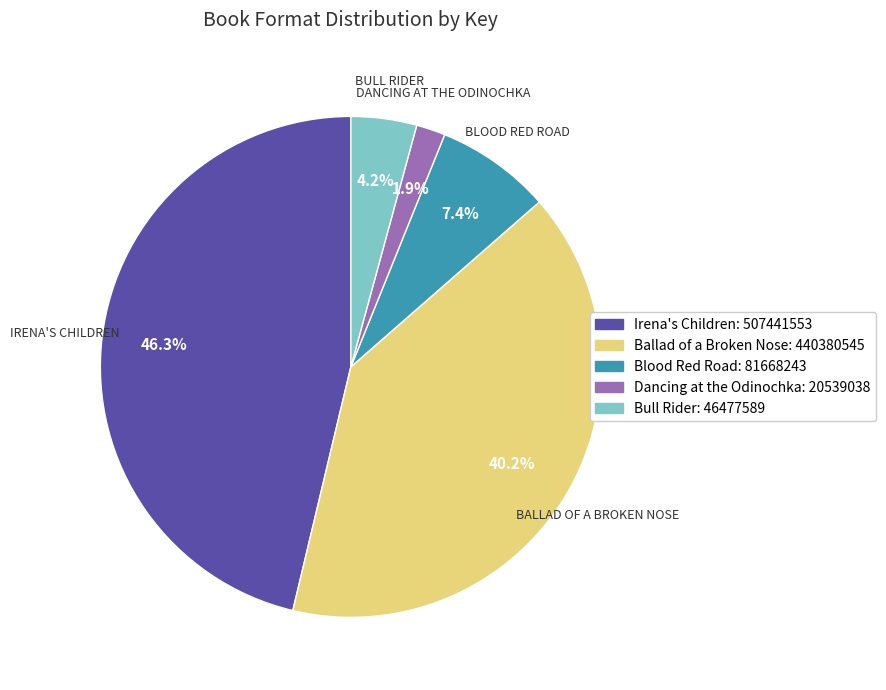

Which category has the biggest portion of the pie?

Irena's Children